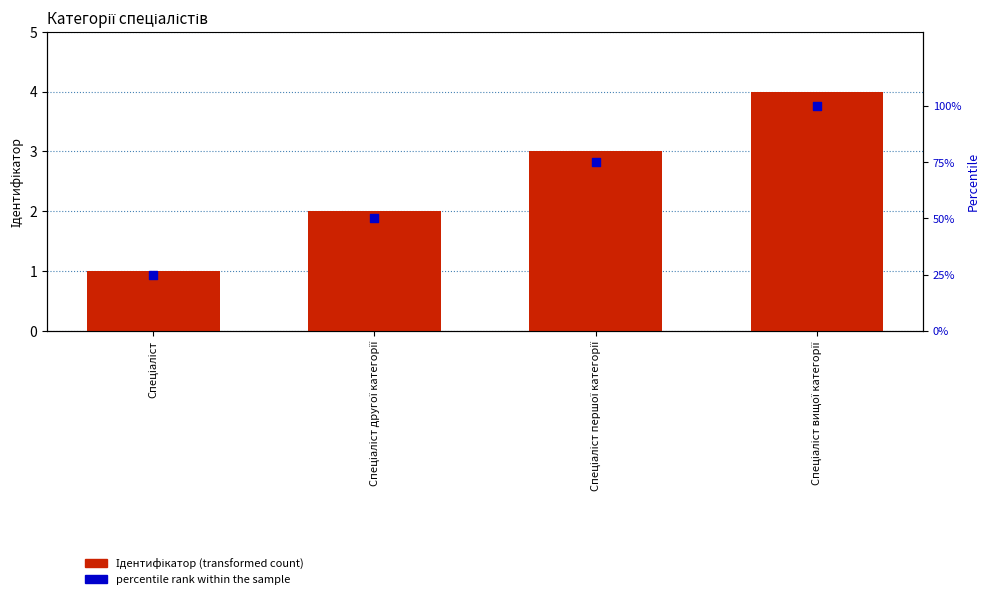

Which series reaches the minimum Y coordinate?

Ідентифікатор